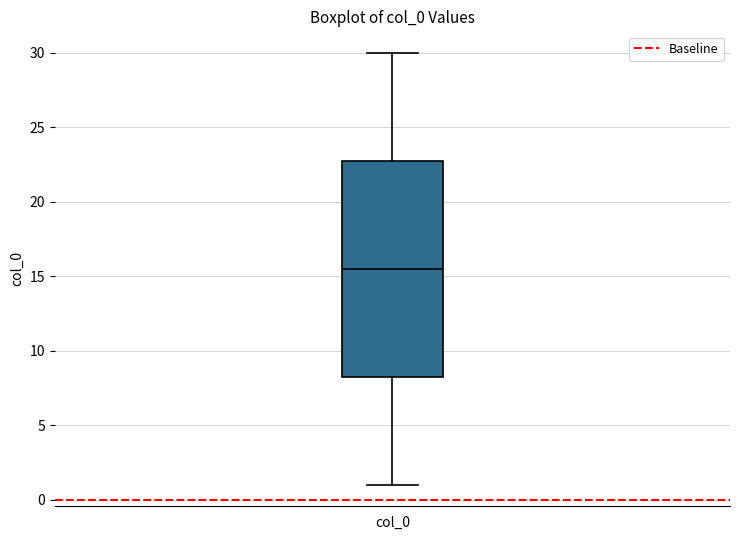

Where does the upper whisker of the box for col_0 end on the y-axis? The values are not printed on the chart, so give them approximately, as read against the axis.

30.0